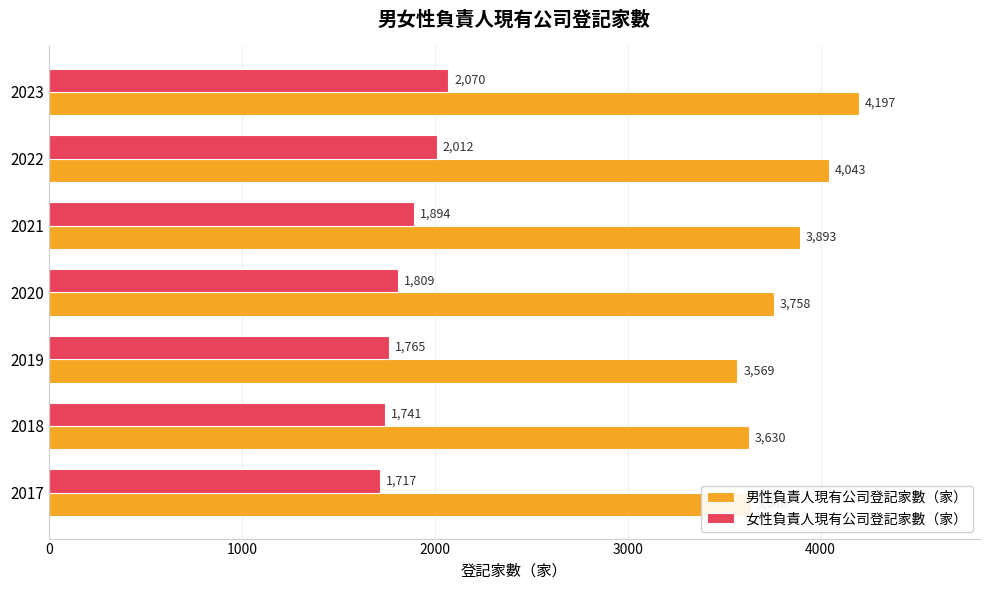

At which label does 女性負責人現有公司登記家數（家） reach its minimum?

2017